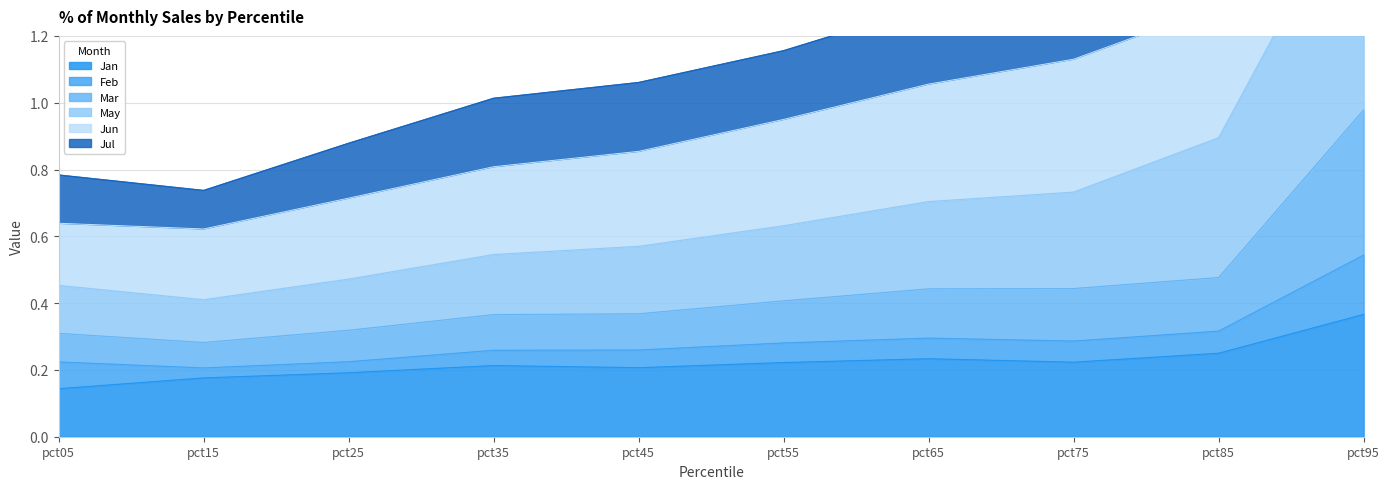

What is the sum of all Jan values?

2.2